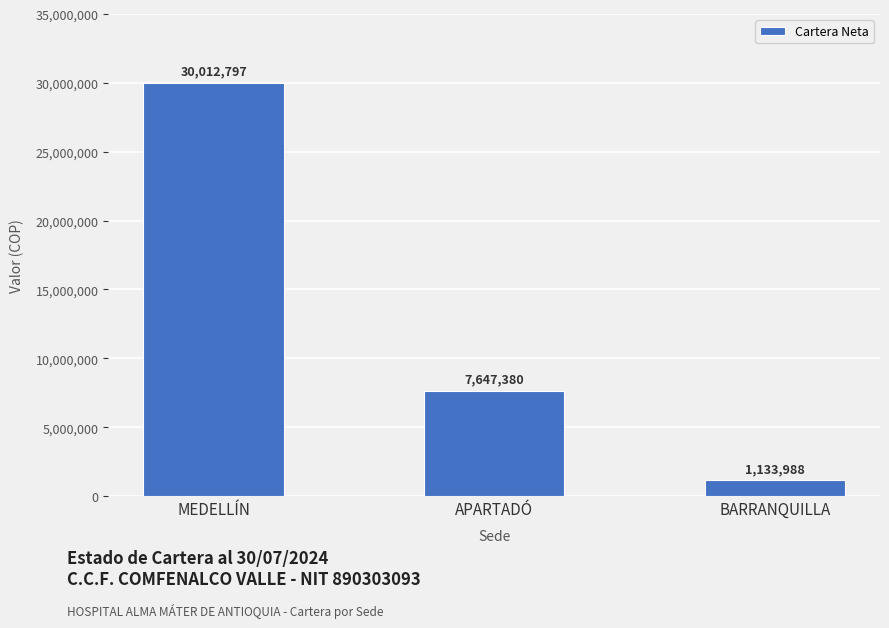

Approximately how many times larger is the value at APARTADÓ compared to MEDELLÍN?

0.3